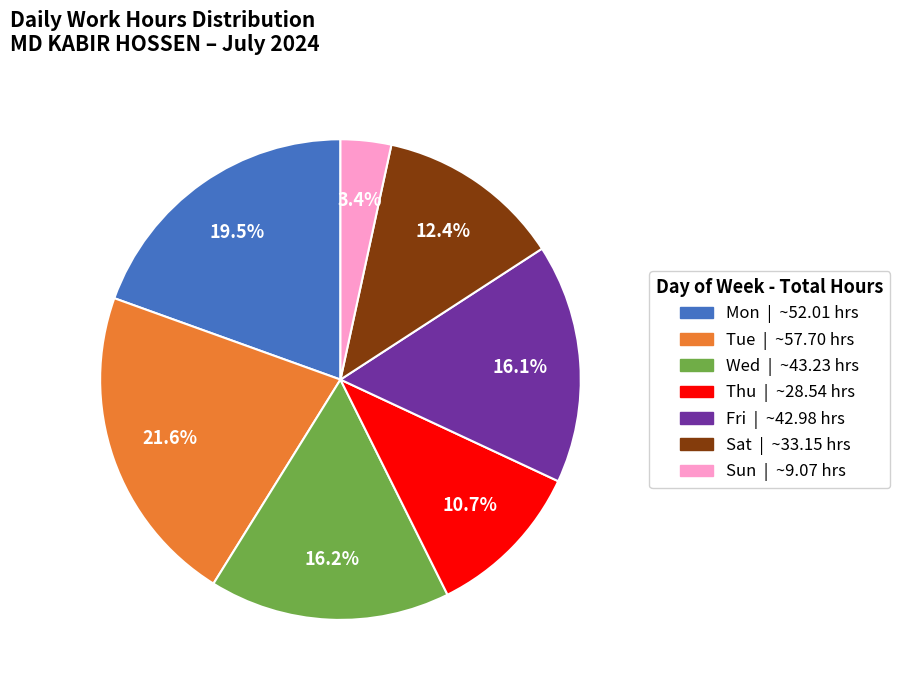

Is there a majority slice in this chart?

No